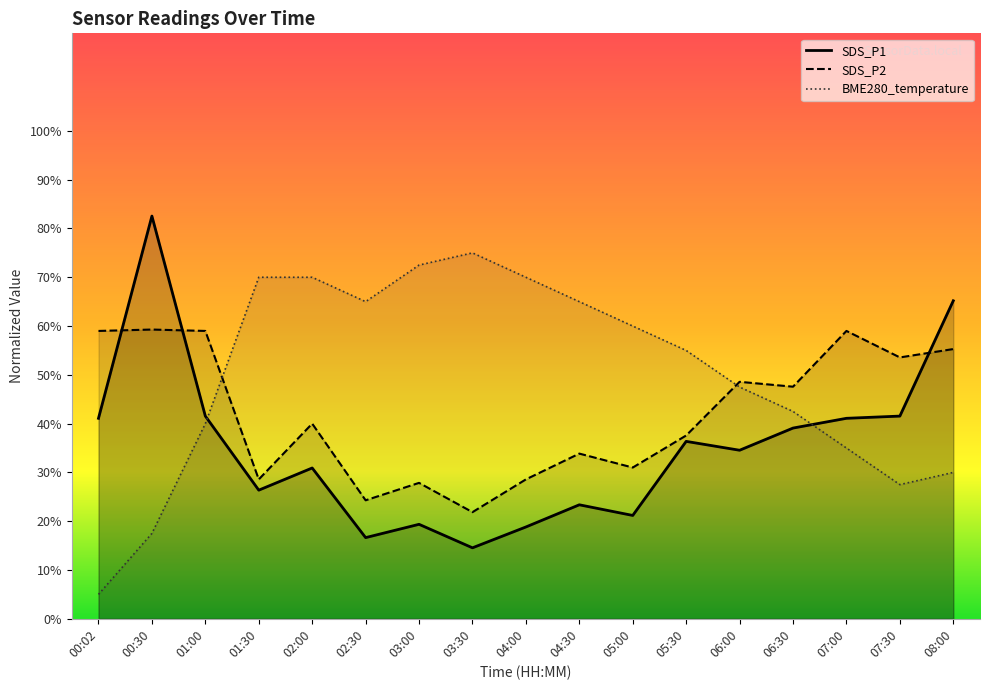

Reading left to right, what are all the values shown in this chart?

BME280_temperature: 5.0	17.5	40.0	70.0	70.0	65.0	72.5	75.0	70.0	65.0	60.0	55.0	47.5	42.5	35.0	27.5	30.0
SDS_P1: 41.1	82.5	41.5	26.4	30.9	16.6	19.4	14.5	18.8	23.4	21.2	36.4	34.5	39.1	41.1	41.5	65.2
SDS_P2: 59.0	59.3	59.0	28.6	40.0	24.3	27.9	21.9	28.6	33.9	31.0	37.6	48.6	47.6	59.0	53.6	55.3